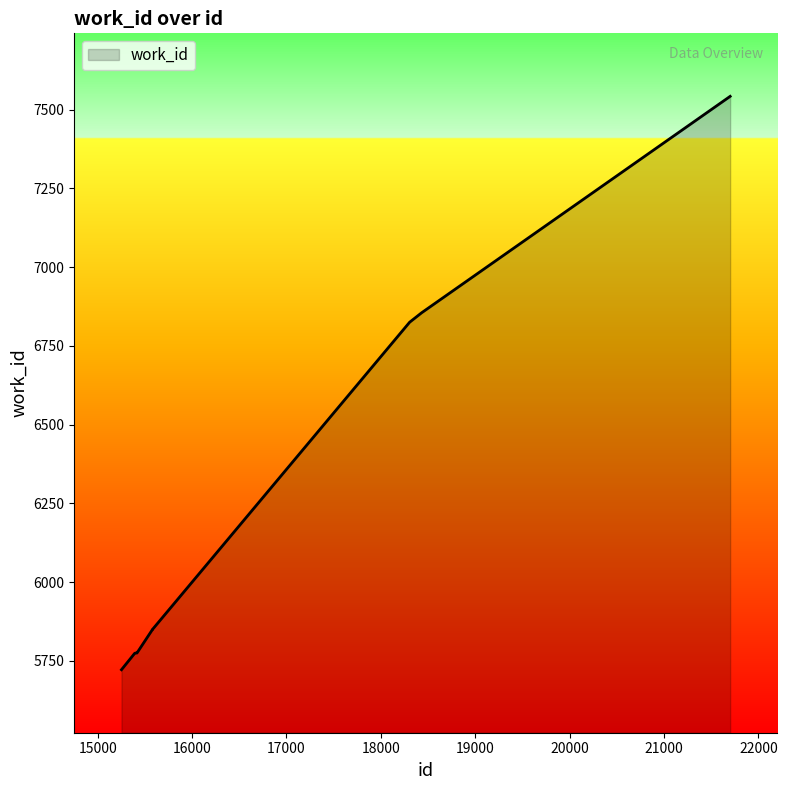

What is the difference between the maximum and minimum values?

1820